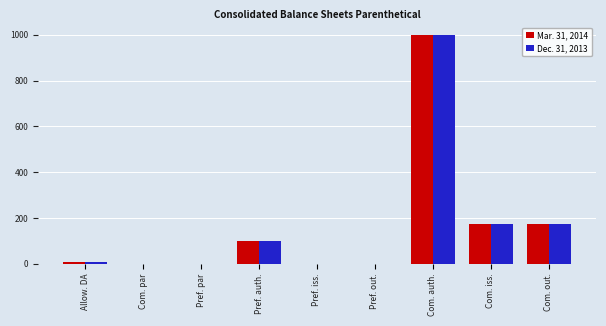

What is the sum of all Mar. 31, 2014 values?

1449.4